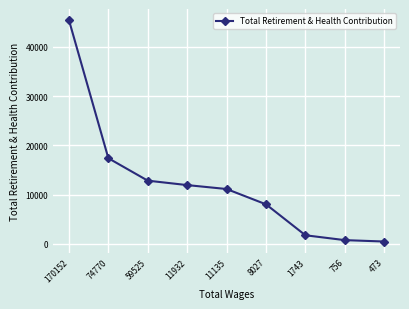

Where does the data first go above 11135?

170152